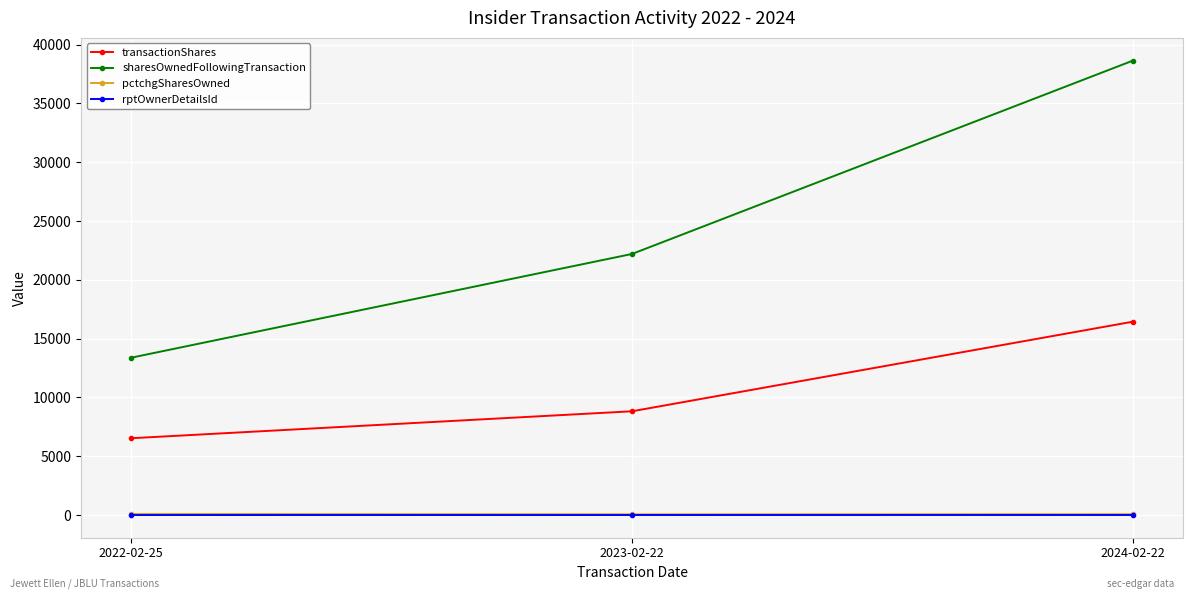

What is the difference between the maximum and minimum values in the transactionShares series?

9913